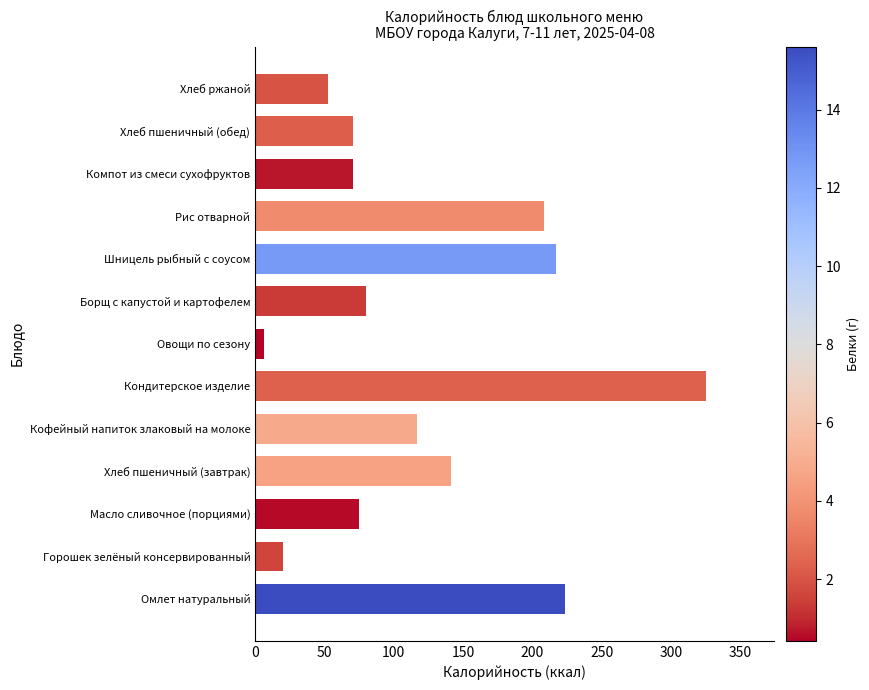

At which label is the value closest to 165?

Хлеб пшеничный (завтрак)